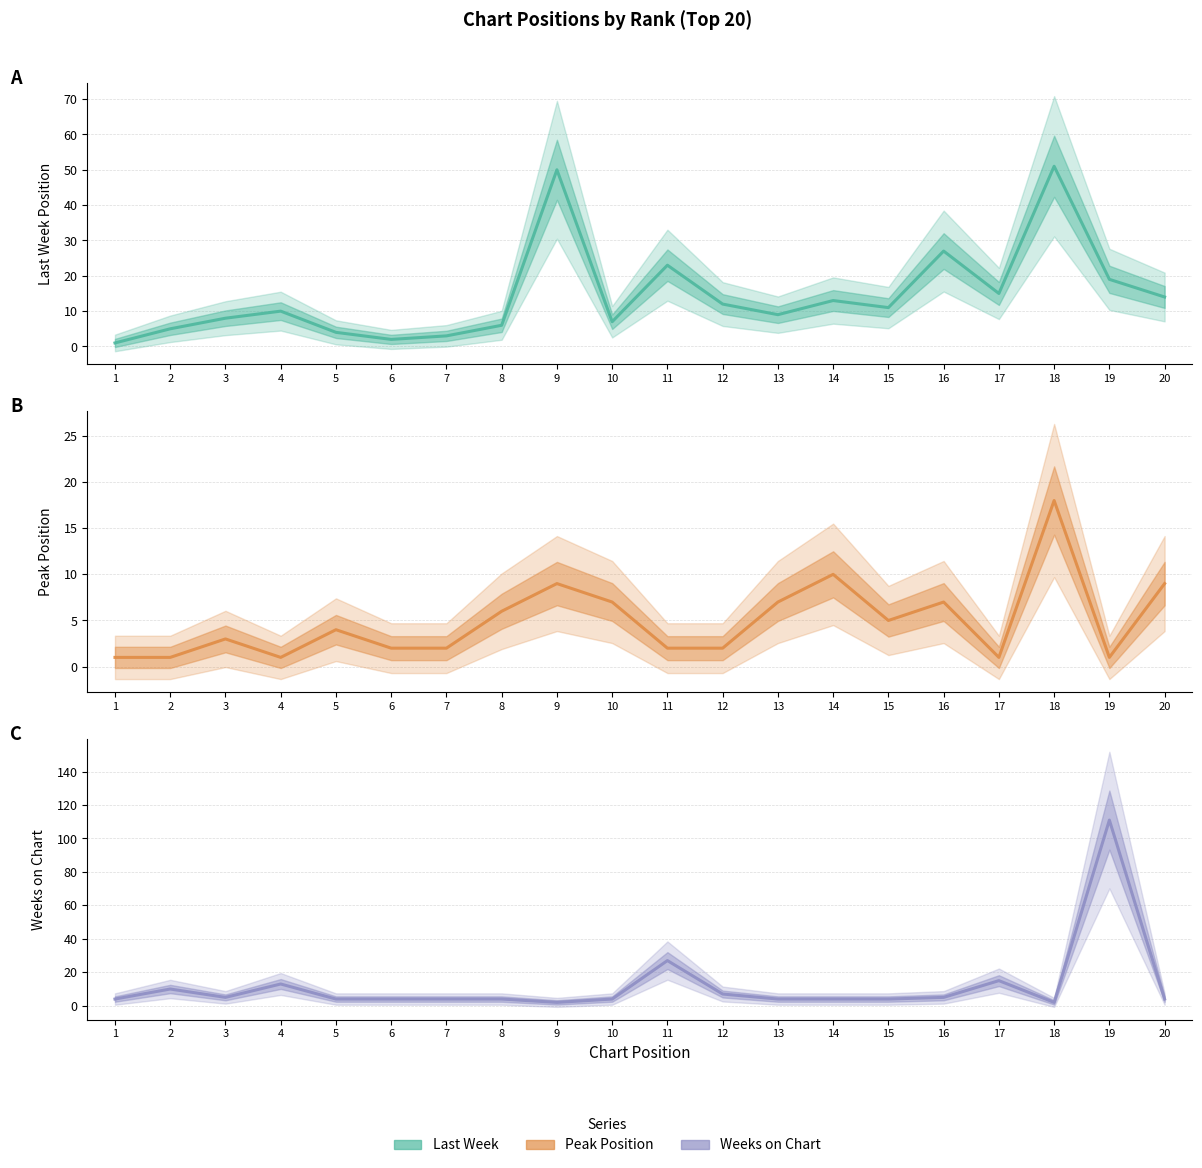

What is the greatest value displayed?

111